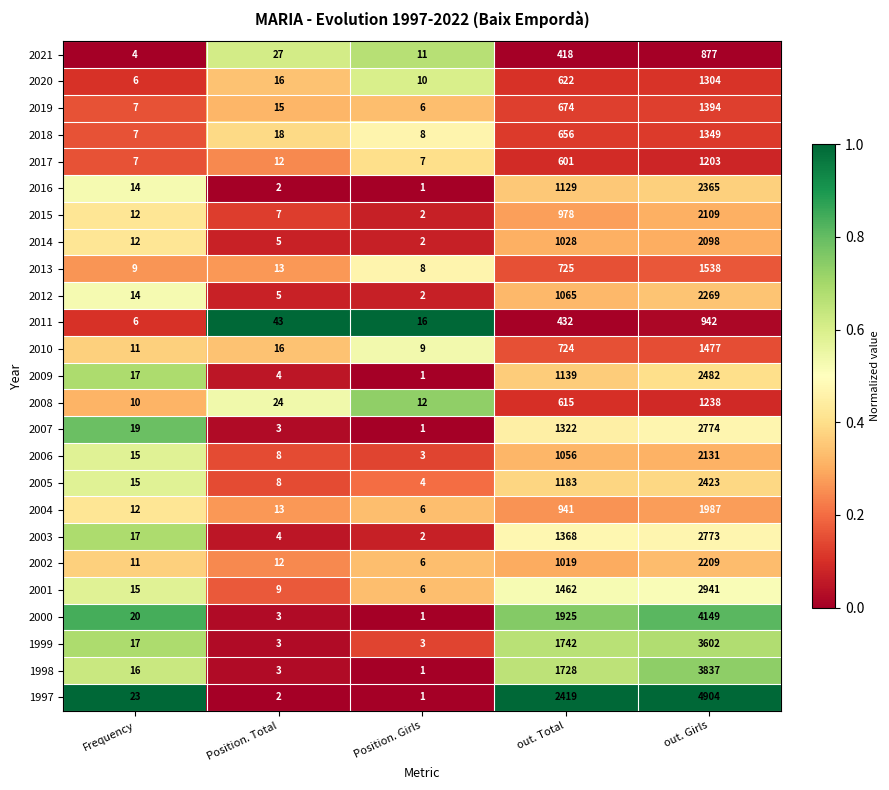

Is it true that 2003 equals 29 at Frequency?

False